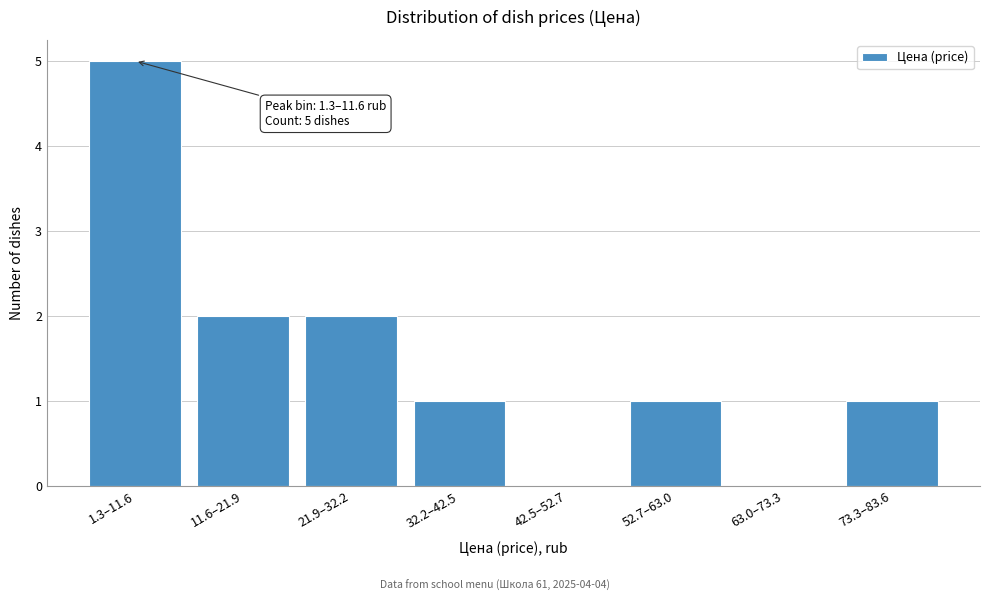

Reading left to right, extract all data points from this chart.

1.3–11.6=5	11.6–21.9=2	21.9–32.2=2	32.2–42.5=1	42.5–52.7=0	52.7–63.0=1	63.0–73.3=0	73.3–83.6=1